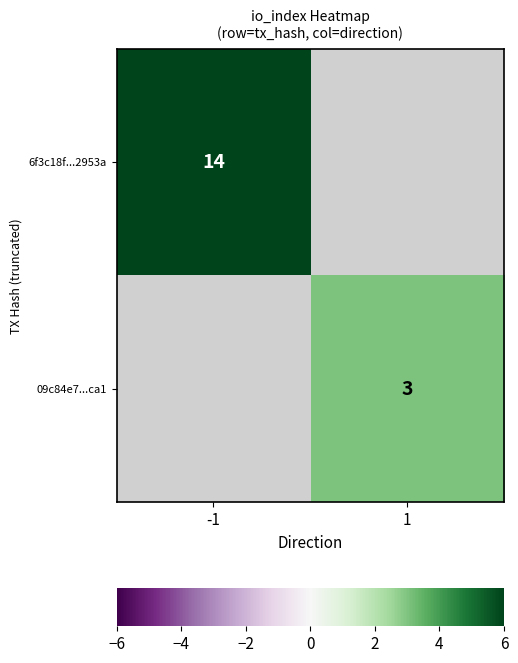

At which category does the chart reach its peak across all series?

-1